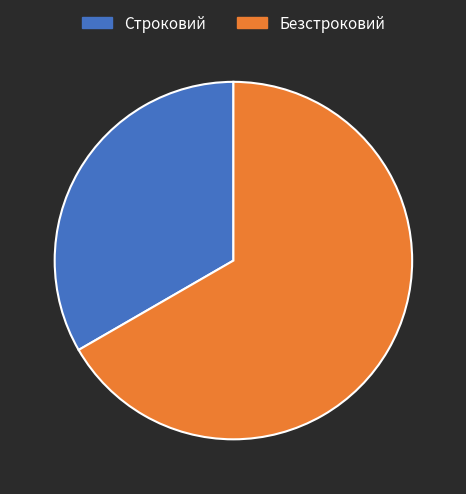

Which category has the biggest portion of the pie?

Безстроковий